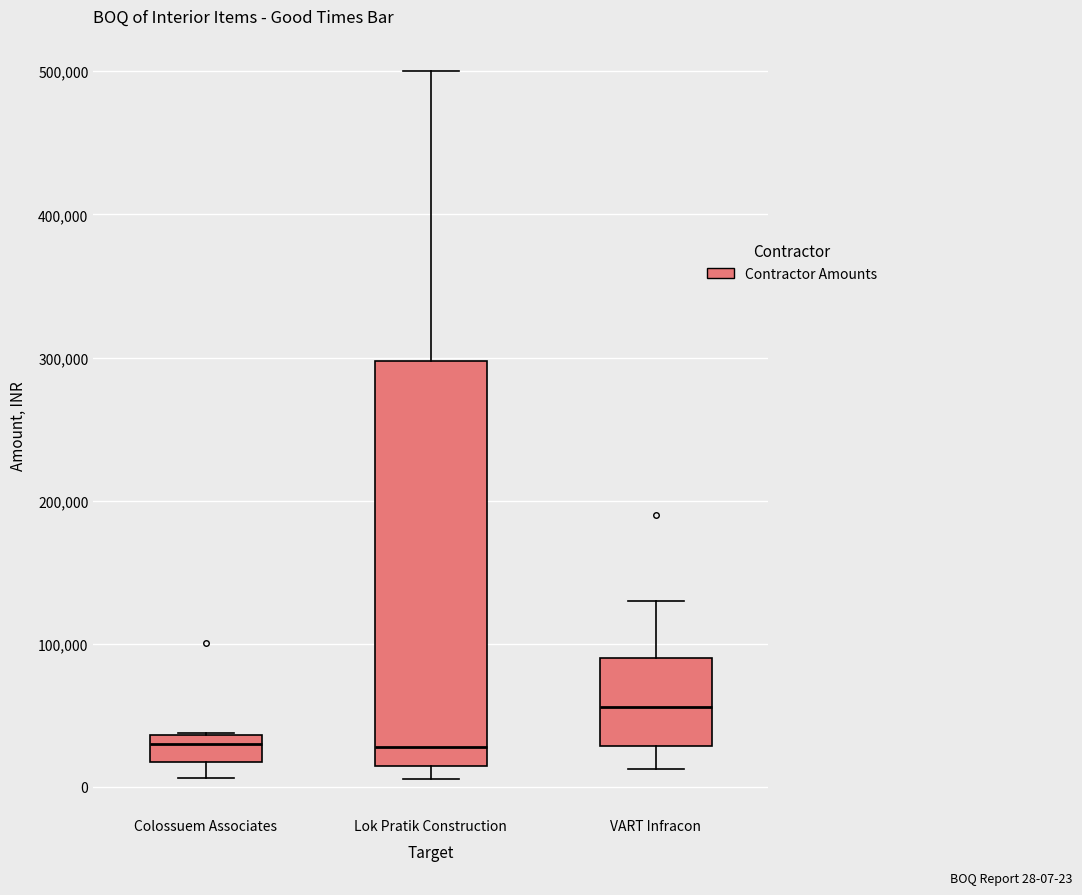

Comparing the boxes themselves (not the whiskers), which one is the tallest?

Lok Pratik Construction